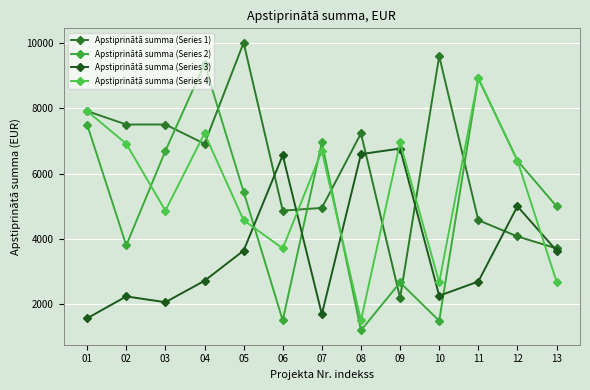

At which category does Apstiprinātā summa (Series 1) reach its first local valley?

02